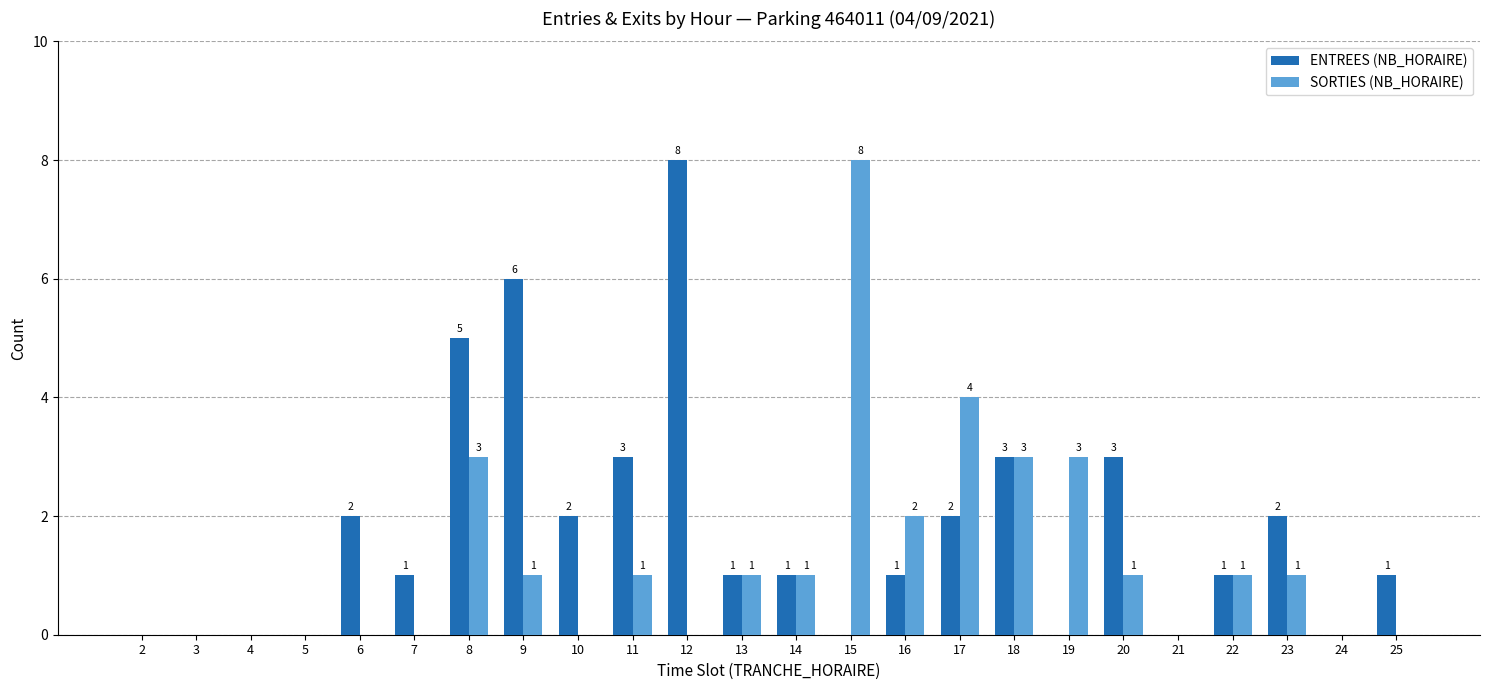

What is the sum of all ENTREES (NB_HORAIRE) values?

42